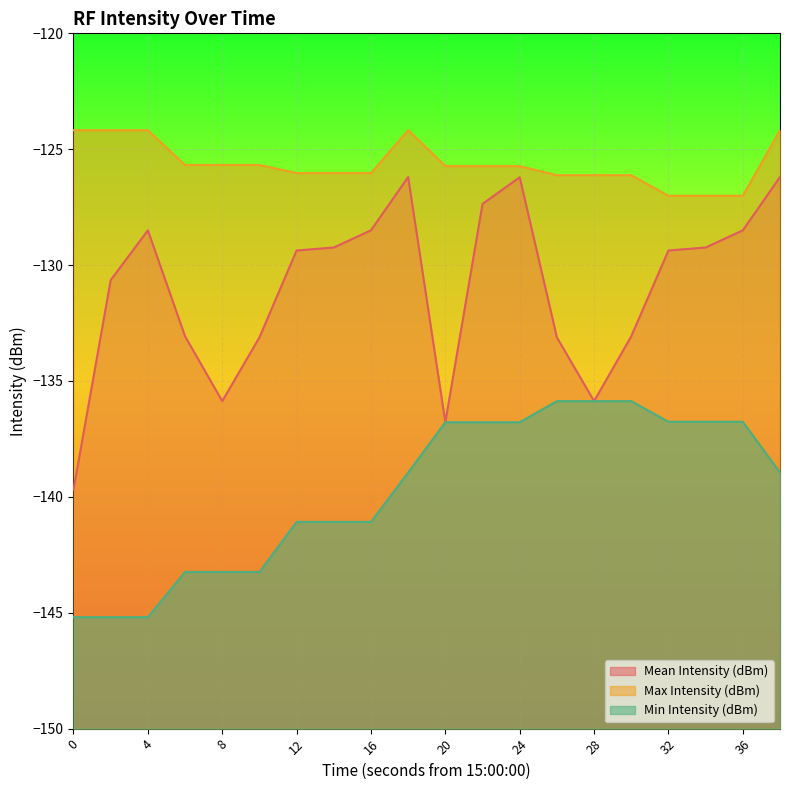

What is the difference between the Max Intensity (dBm) values at 2 and 32?

2.8